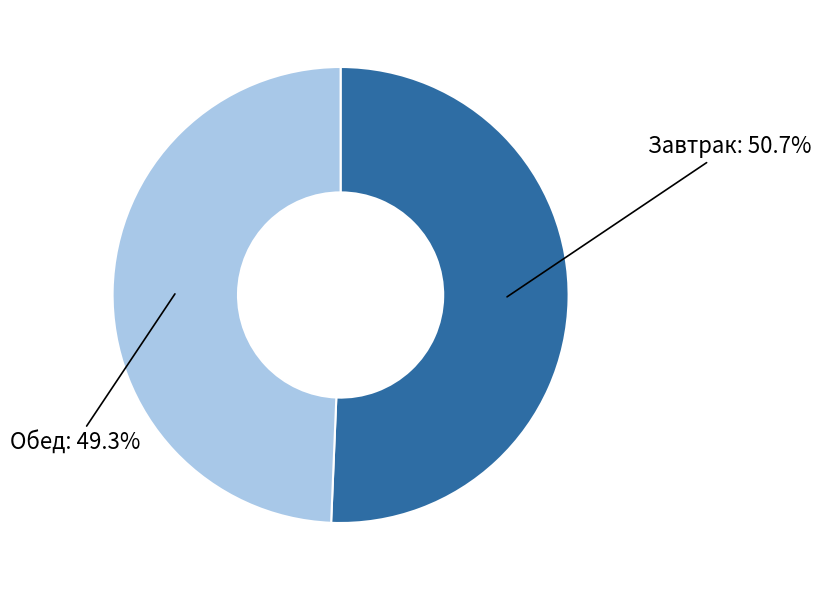

To the nearest percent, what is the difference between the largest and smallest slice percentages?

1%